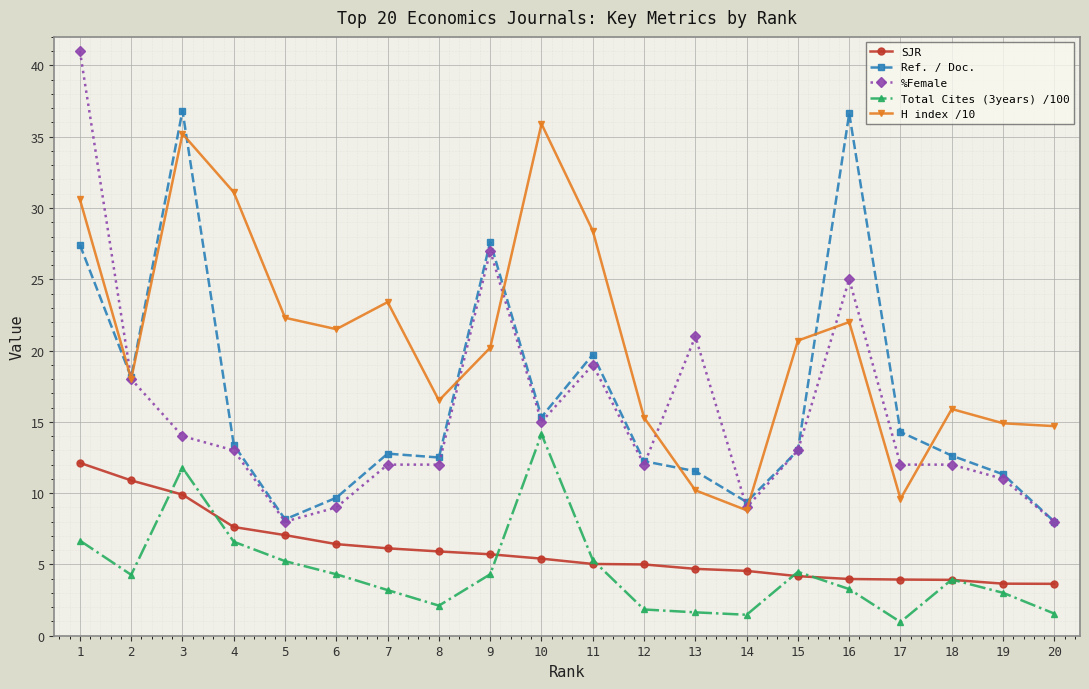

Read the Total Cites (3years) /100 value at 10.

14.1